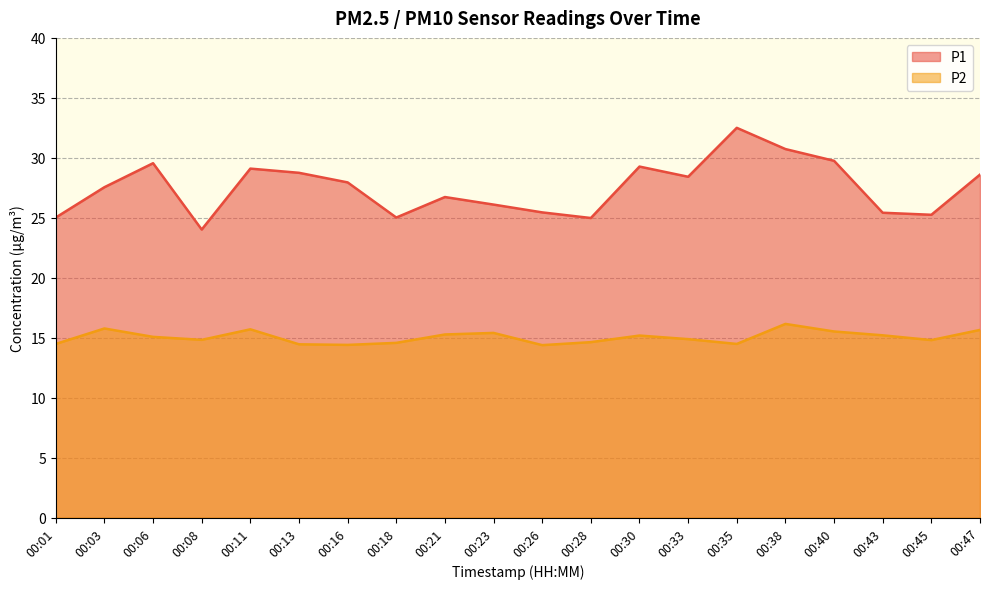

Rank the series by their maximum value, from highest to lowest.

P1, P2